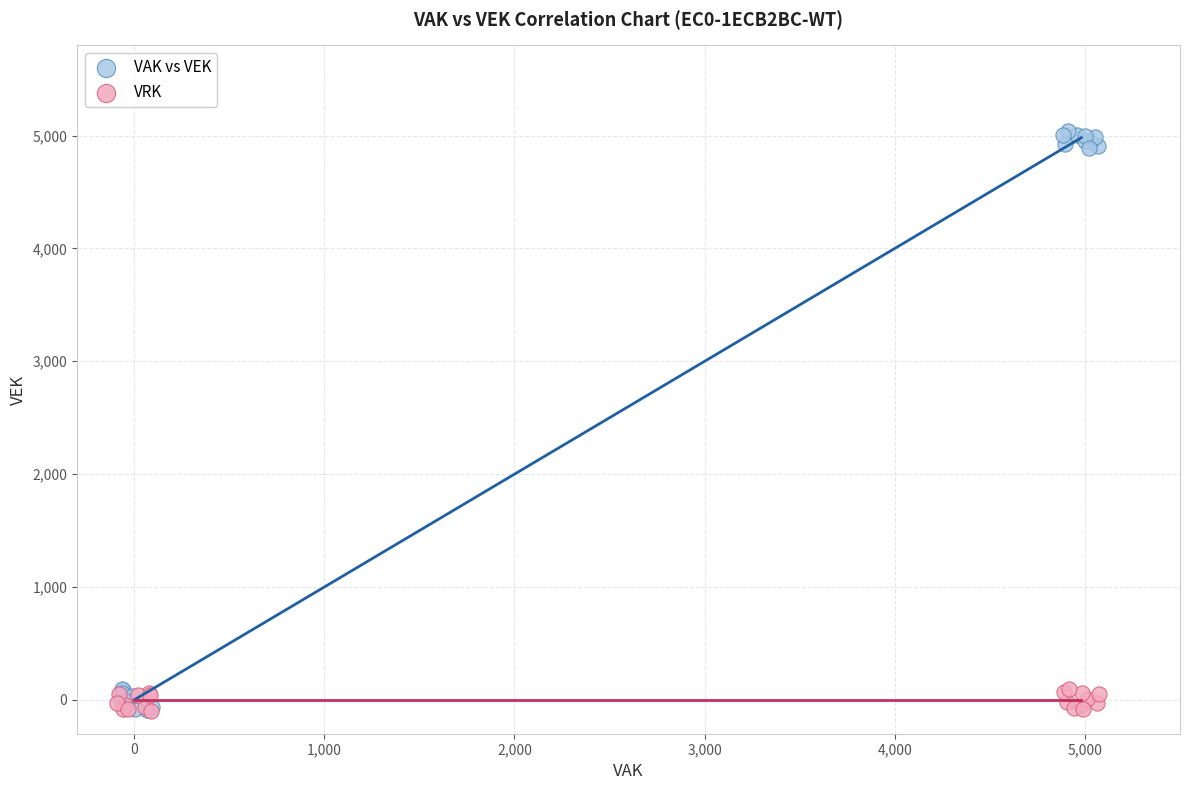

Which series has the widest spread of Y values?

VAK vs VEK